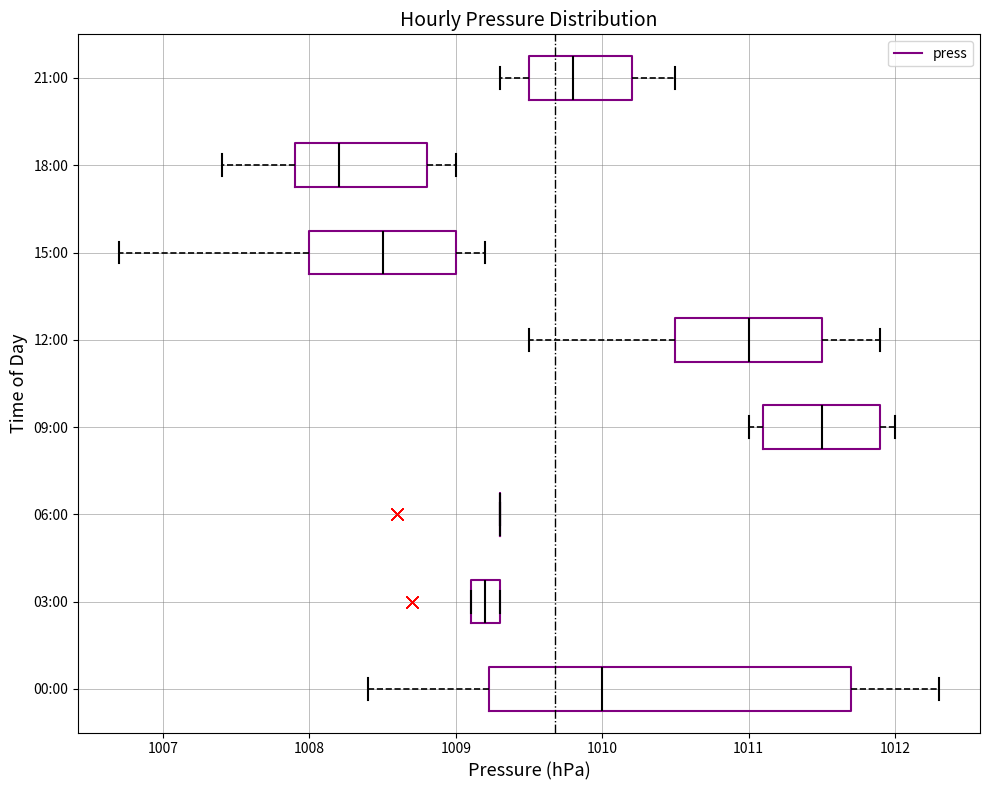

Reading bottom to top, read every box against the x-axis: the position of its median line, the range the box covers, and the ends of its whiskers. The values are not printed on the chart, so give them approximately, as read against the axis.

00:00: median 1010.0, box 1009.2 to 1011.7, whiskers 1008.4 to 1012.3
03:00: median 1009.2, box 1009.1 to 1009.3, whiskers 1009.1 to 1009.3
06:00: box collapsed to a line at 1009.3, whiskers 1009.3 to 1009.3
09:00: median 1011.5, box 1011.1 to 1011.9, whiskers 1011.0 to 1012.0
12:00: median 1011.0, box 1010.5 to 1011.5, whiskers 1009.5 to 1011.9
15:00: median 1008.5, box 1008.0 to 1009.0, whiskers 1006.7 to 1009.2
18:00: median 1008.2, box 1007.9 to 1008.8, whiskers 1007.4 to 1009.0
21:00: median 1009.8, box 1009.5 to 1010.2, whiskers 1009.3 to 1010.5